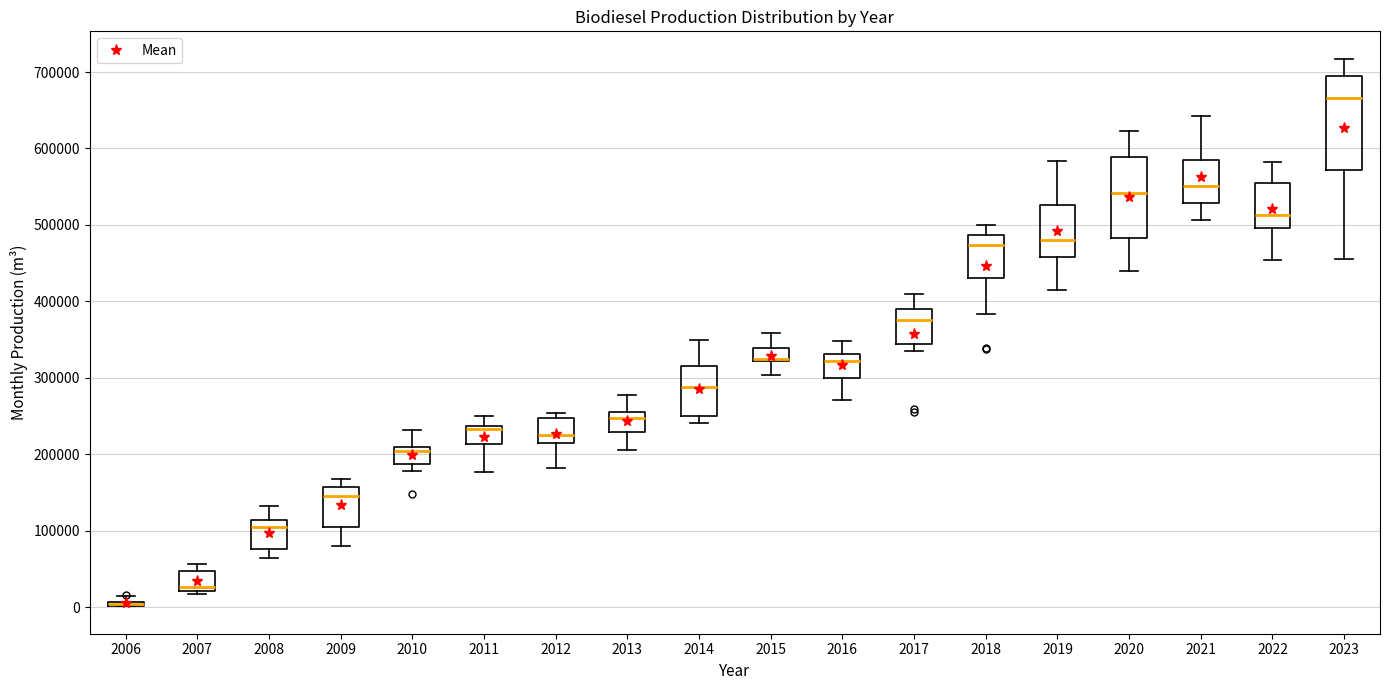

Where is the lower edge of the box at x = 2009 on the y-axis? The values are not printed on the chart, so give them approximately, as read against the axis.

110000